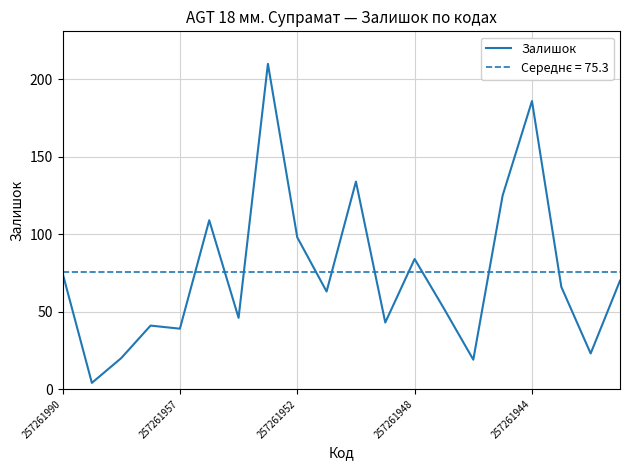

What is the ratio of the value at 14 to the value at 18?

0.8